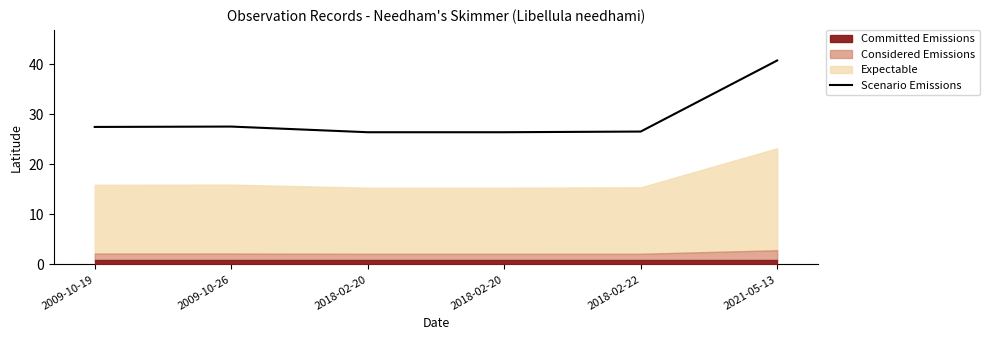

True or false: there are more than 1 points higher than both neighbors.

False